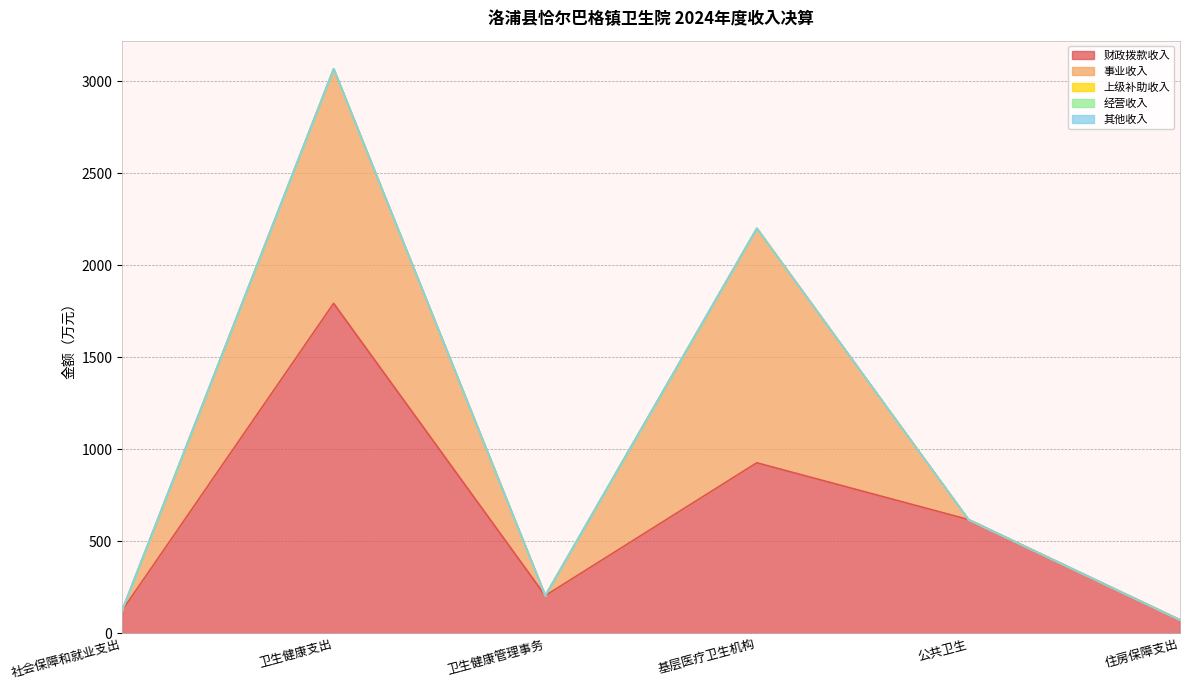

What value does the 财政拨款收入 series have at 卫生健康管理事务?

205.6